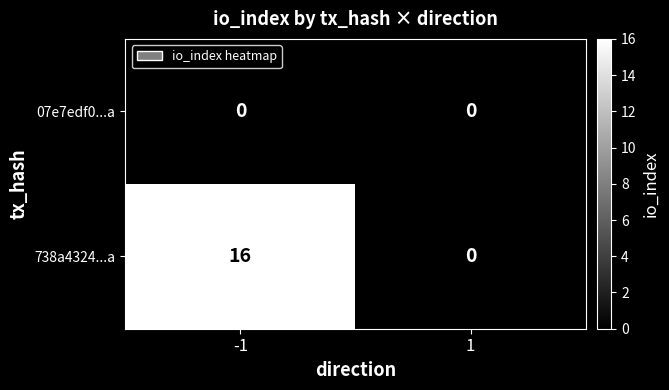

What is the sum of the 738a4324...a values at -1 and 1?

16